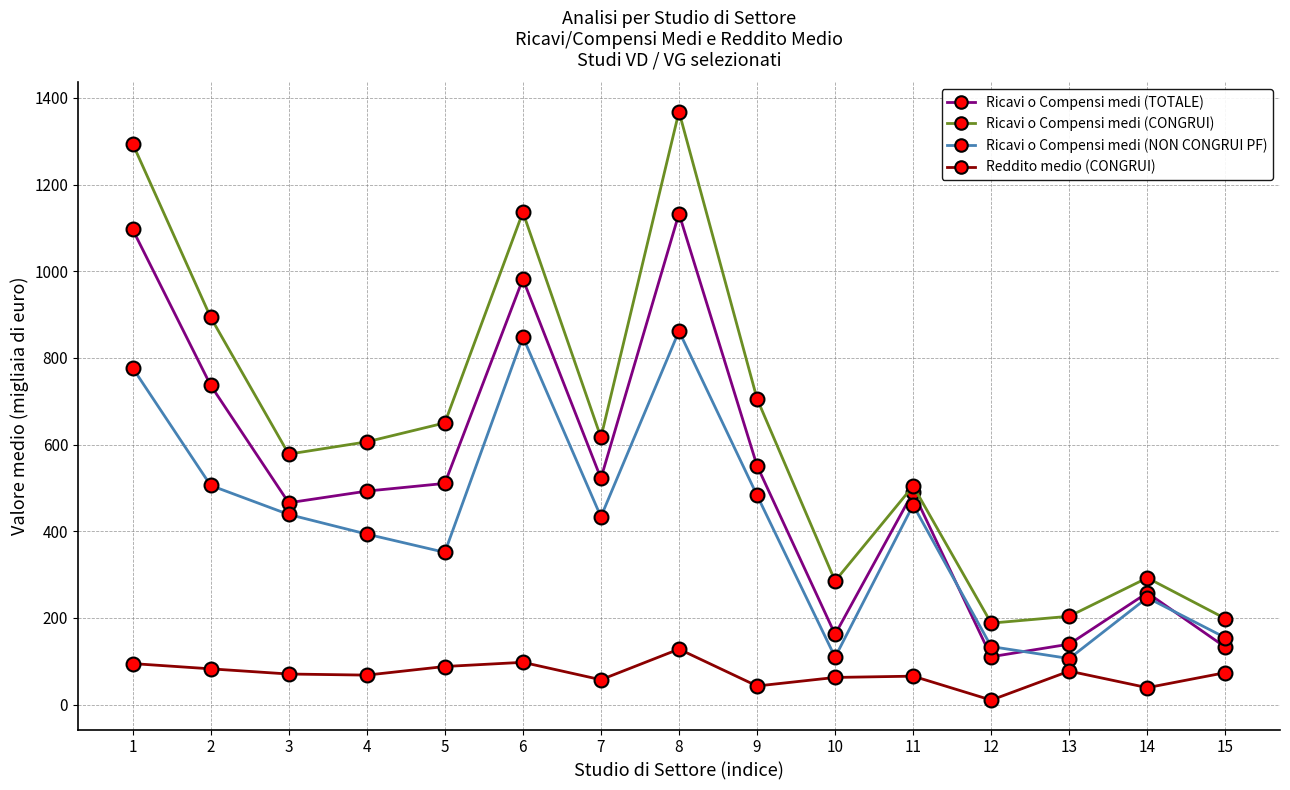

What is the minimum value shown in the chart?

10.4